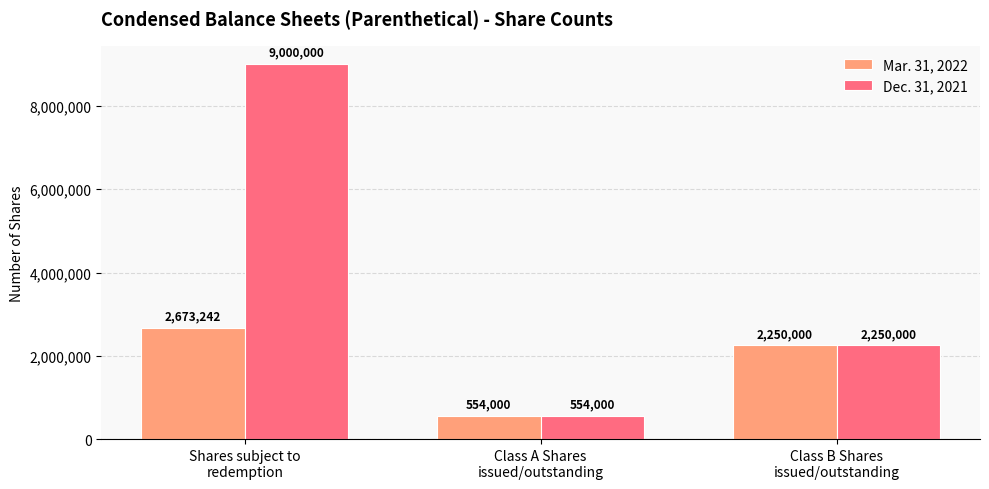

How many Mar. 31, 2022 values are between 554000 and 2673242?

3